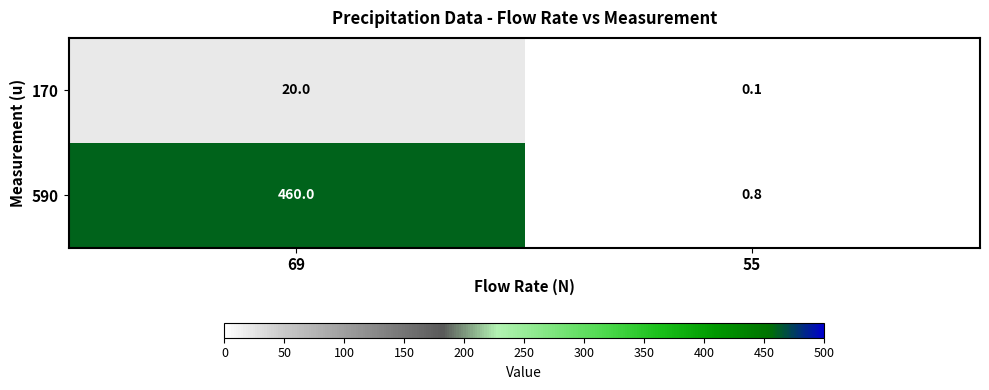

How many data points does each series have?

2